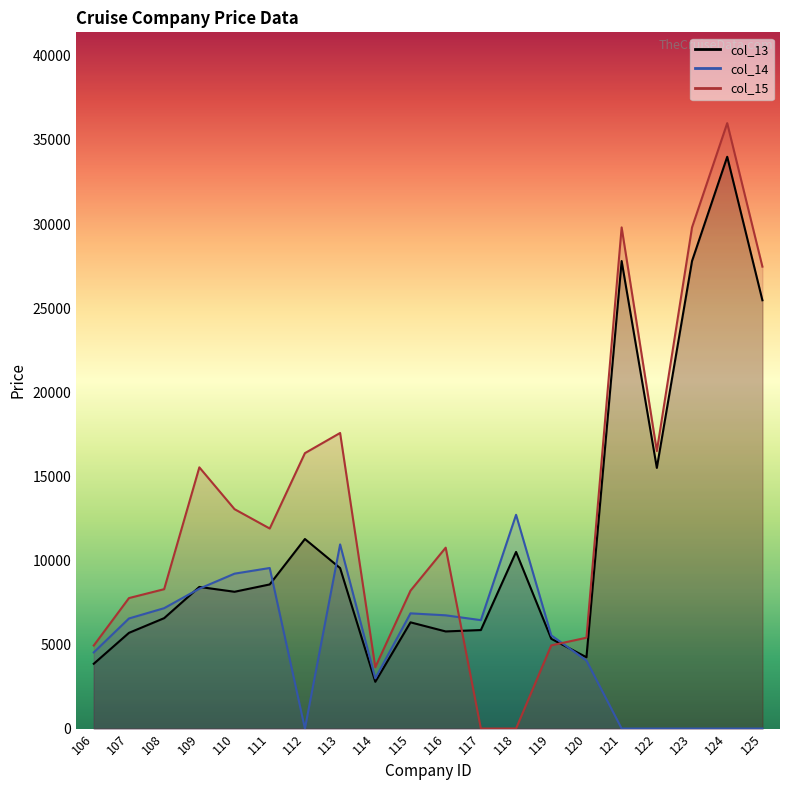

Which category has the lowest value across all series?

112